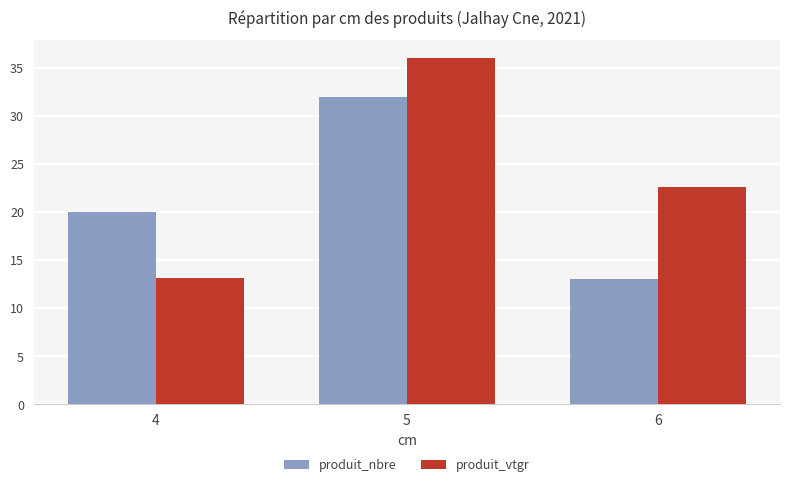

How many distinct data groups are displayed?

2